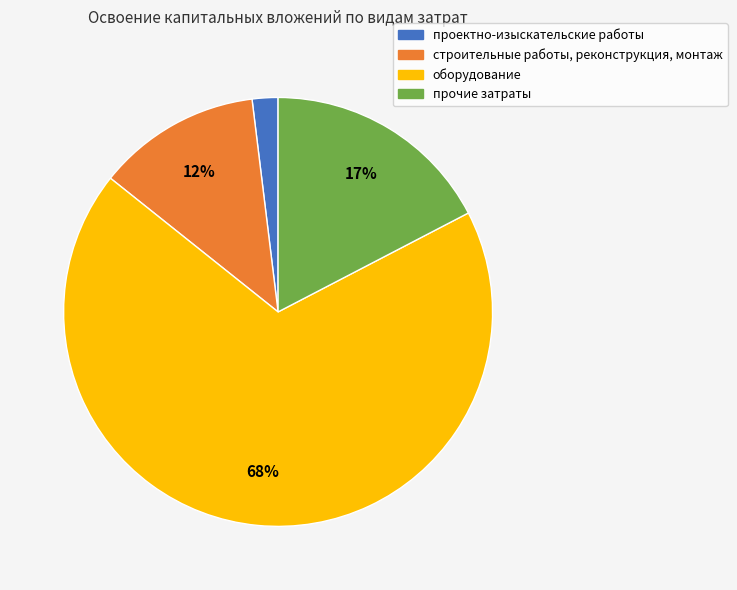

True or false: оборудование accounts for 54% of the total.

False